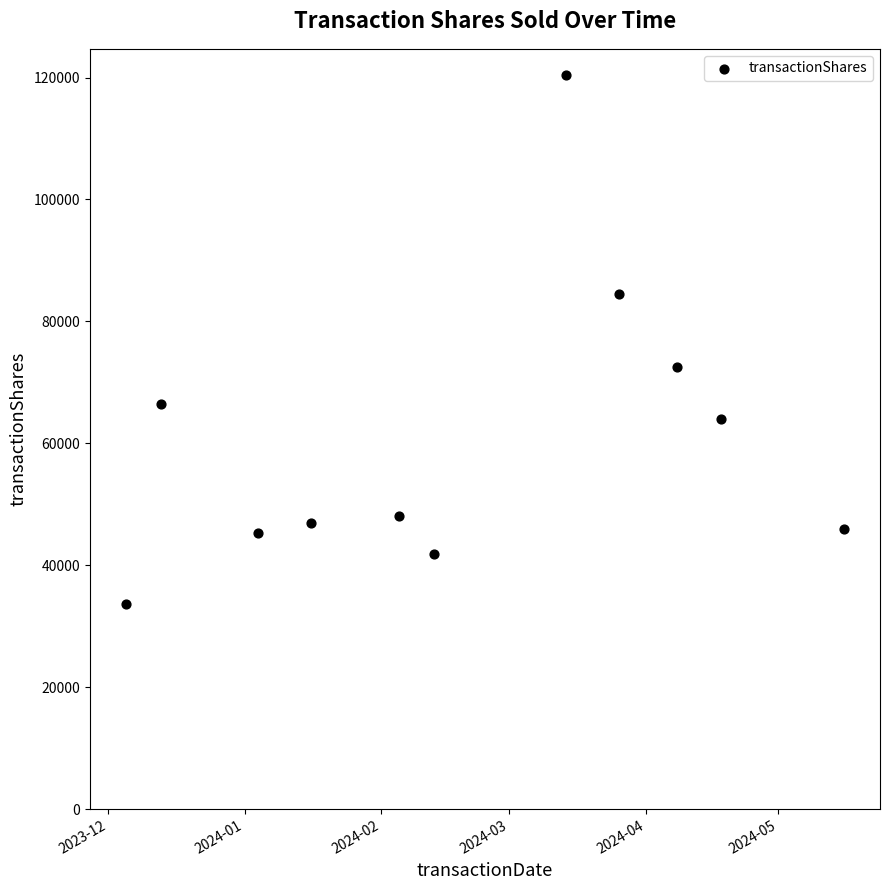

What Y value in the scatter plot is closest to 76978?

72443